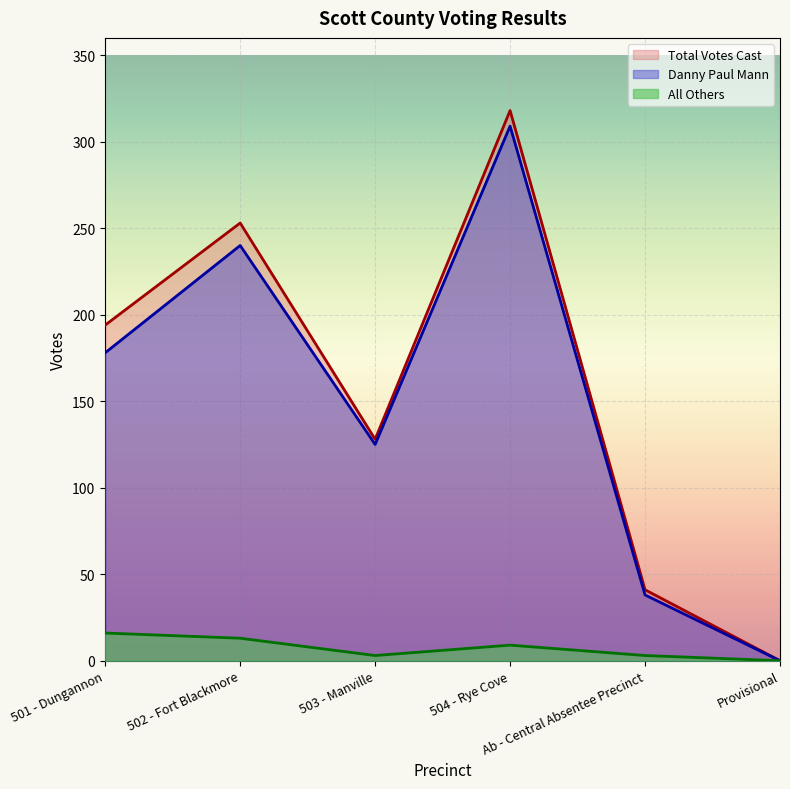

How many series are shown in this chart?

3